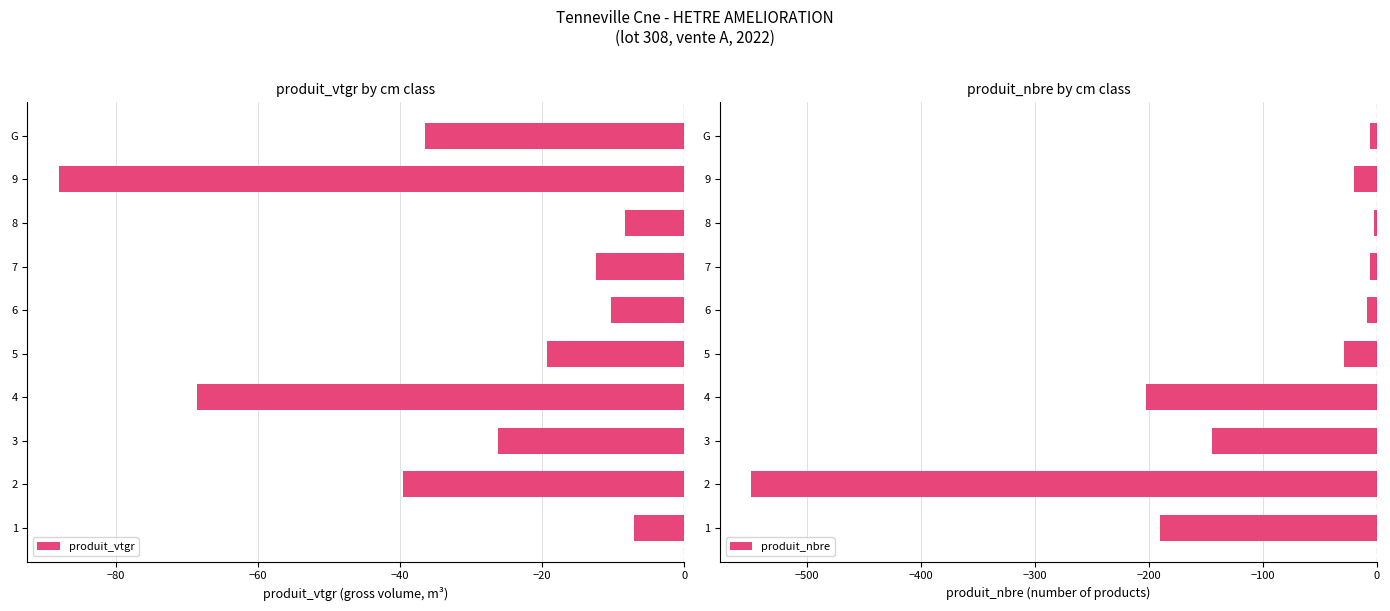

What is the lowest value of the produit_vtgr series?

-88.0